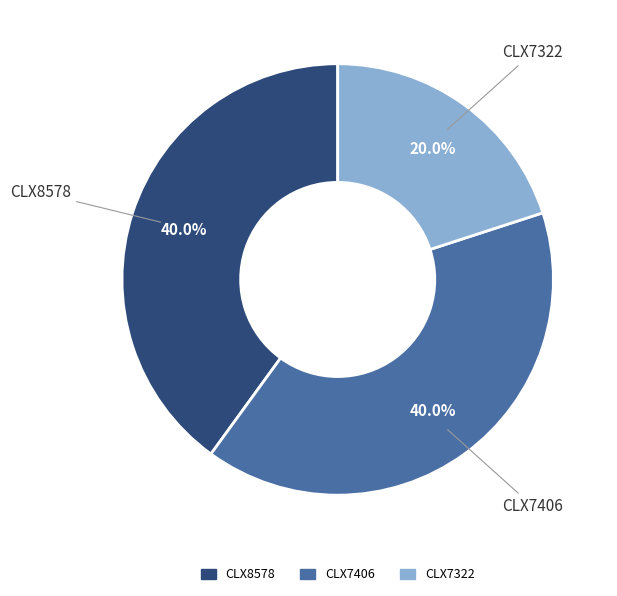

Count the number of slices in the pie.

3